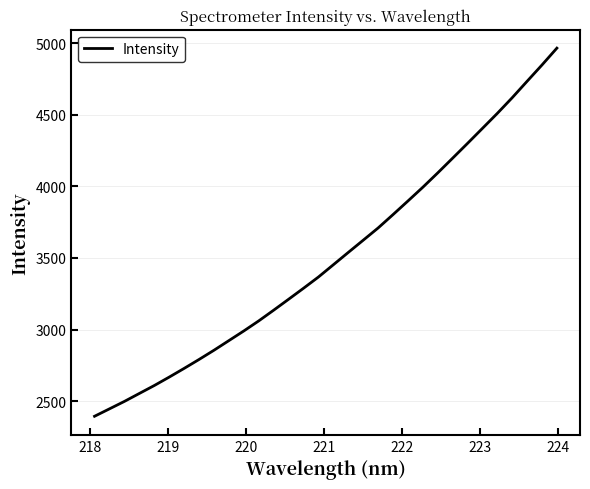

What is the maximum value shown in the chart?

4964.9